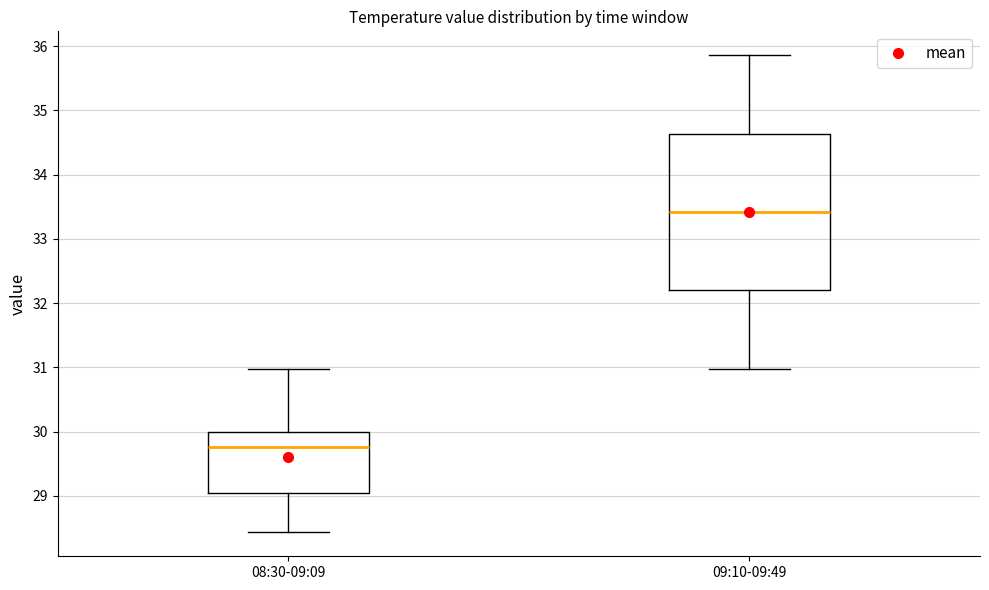

Which box's median line is the lowest?

08:30-09:09